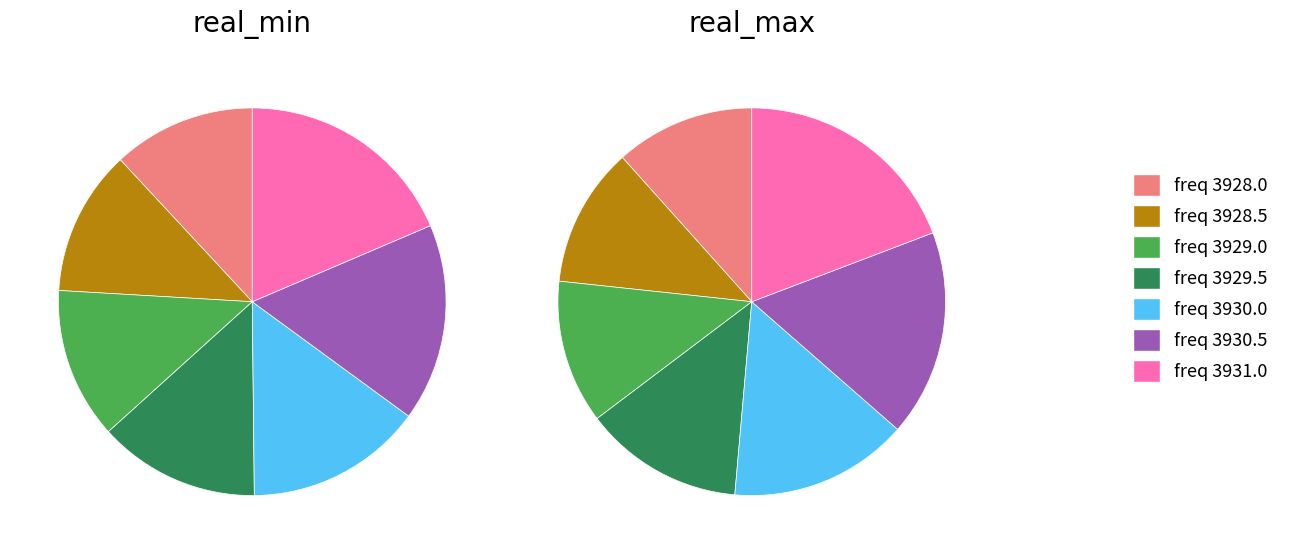

How many segments does this pie chart have?

7